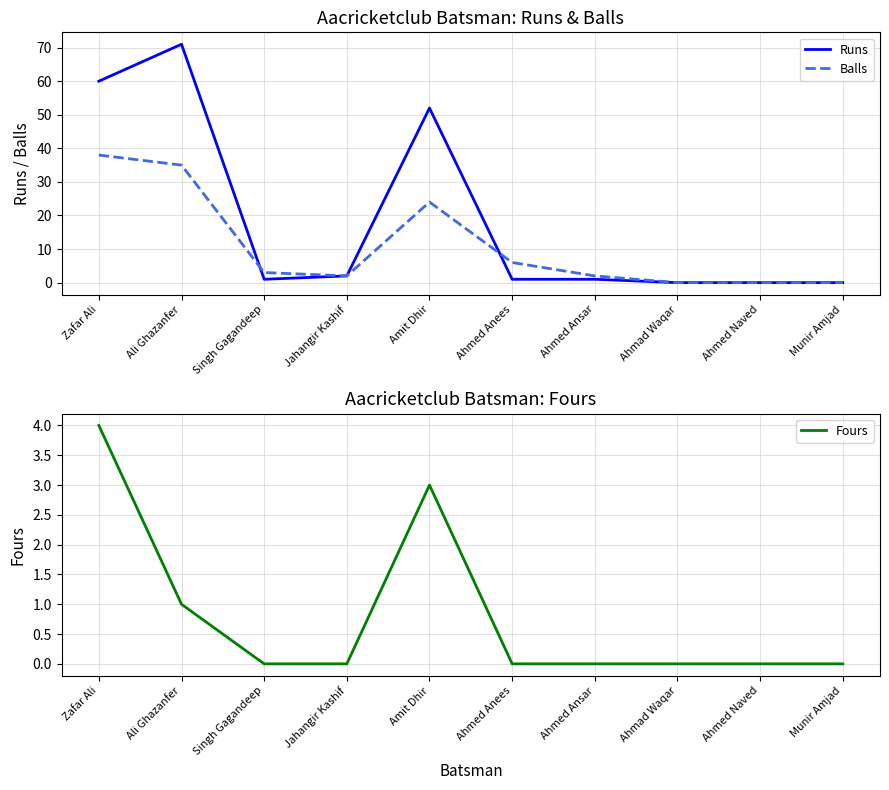

True or false: Fours has more than 2 interior local peaks.

False